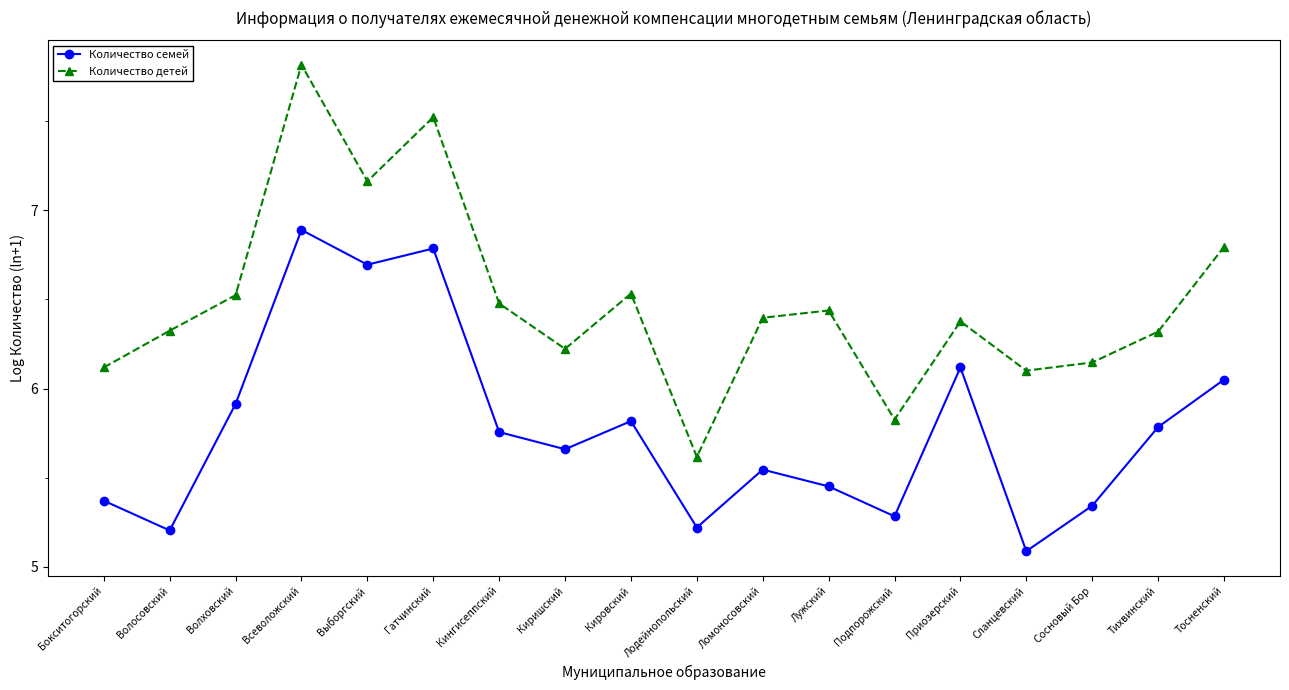

True or false: Количество детей and Количество семей cross at least once.

False